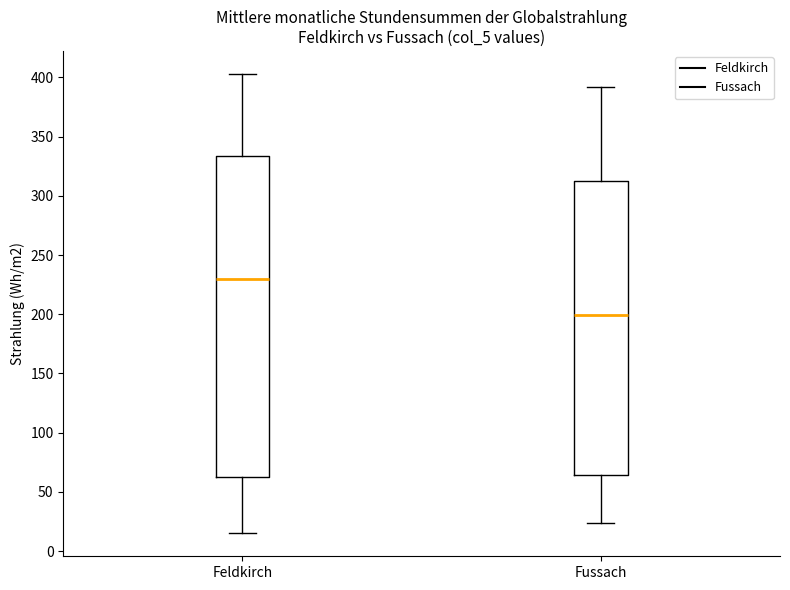

Which box is the tallest, from its lower edge to its upper edge?

Feldkirch